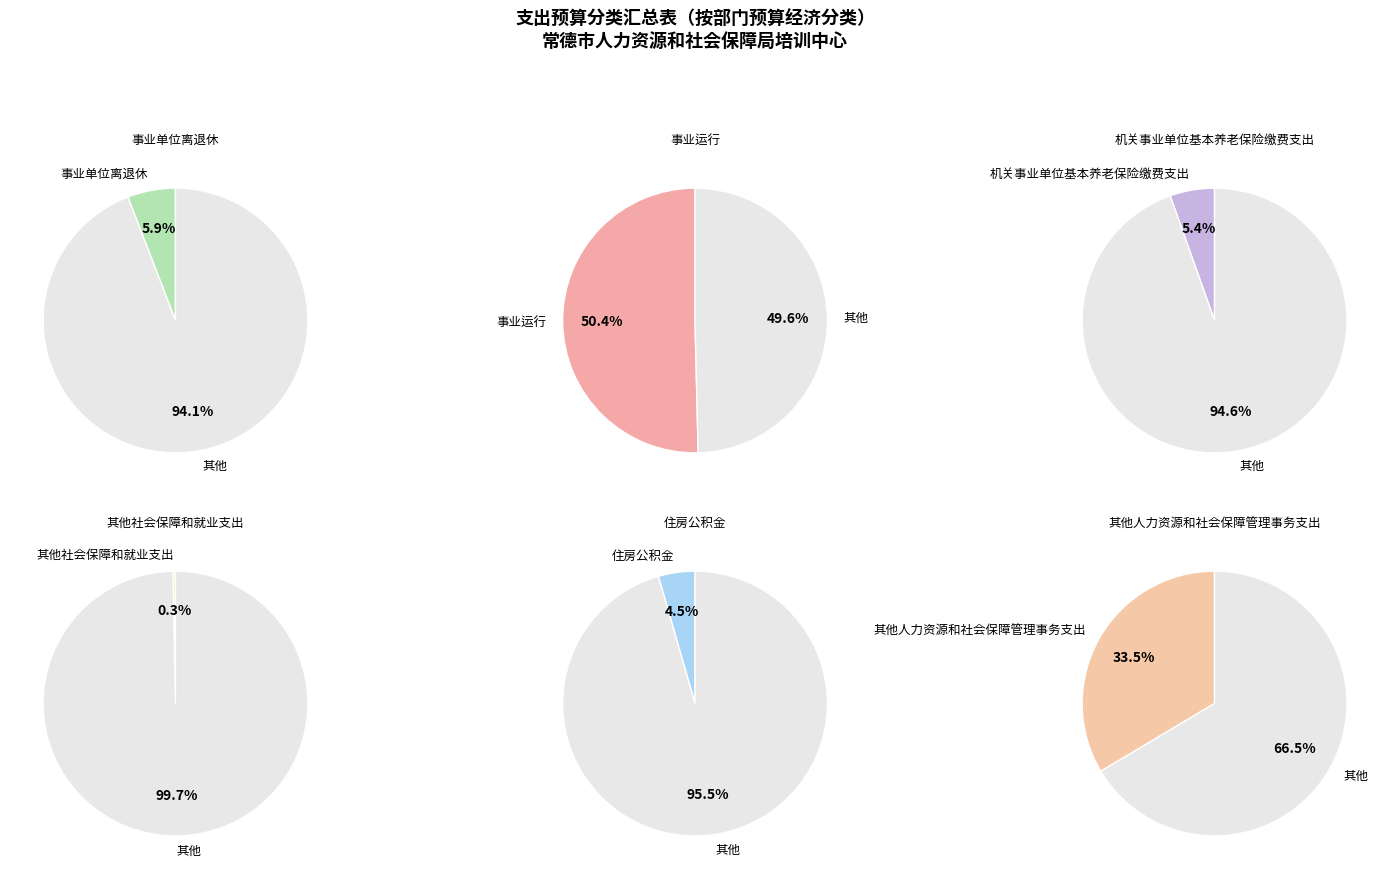

To the nearest percent, what is the combined percentage of 机关事业单位基本养老保险缴费支出 and 事业运行?

56%